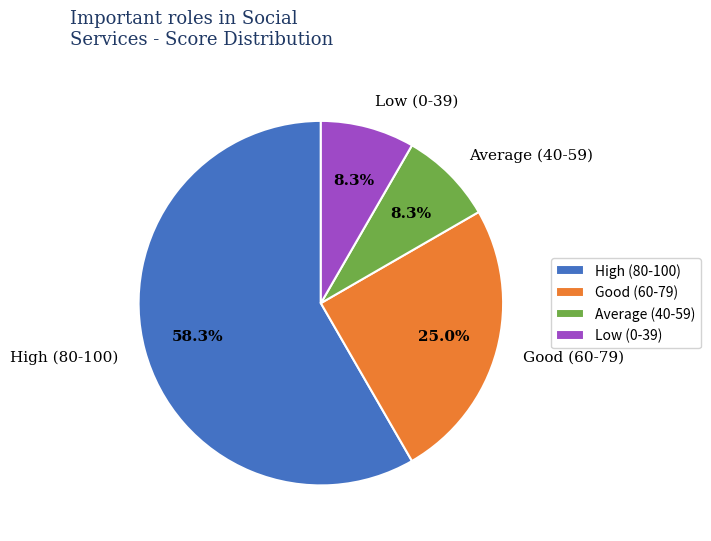

What is the ratio of the value at Average (40-59) to the value at Low (0-39)?

1.0